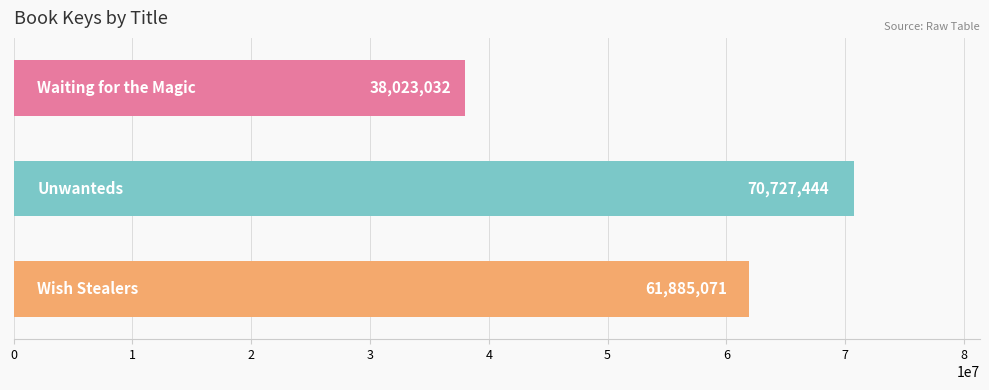

What is the value of the 3rd bar from the top?

61885071